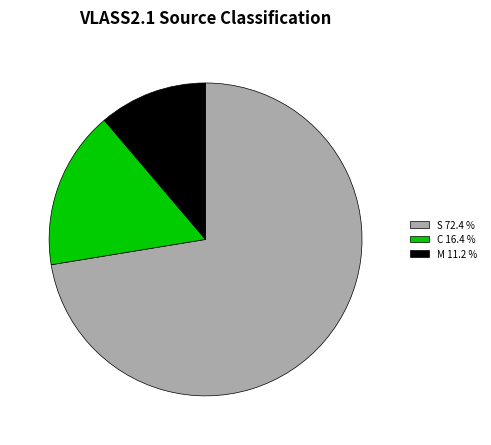

Combined, do S 72.4 % and M 11.2 % account for over 50%?

Yes